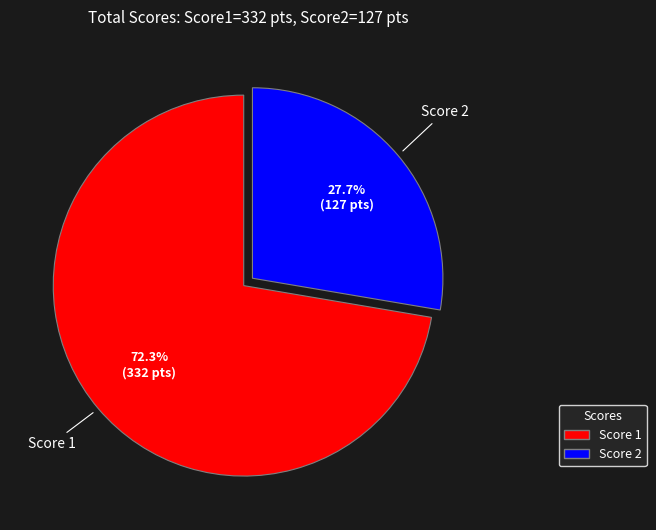

Is there a majority slice in this chart?

Yes